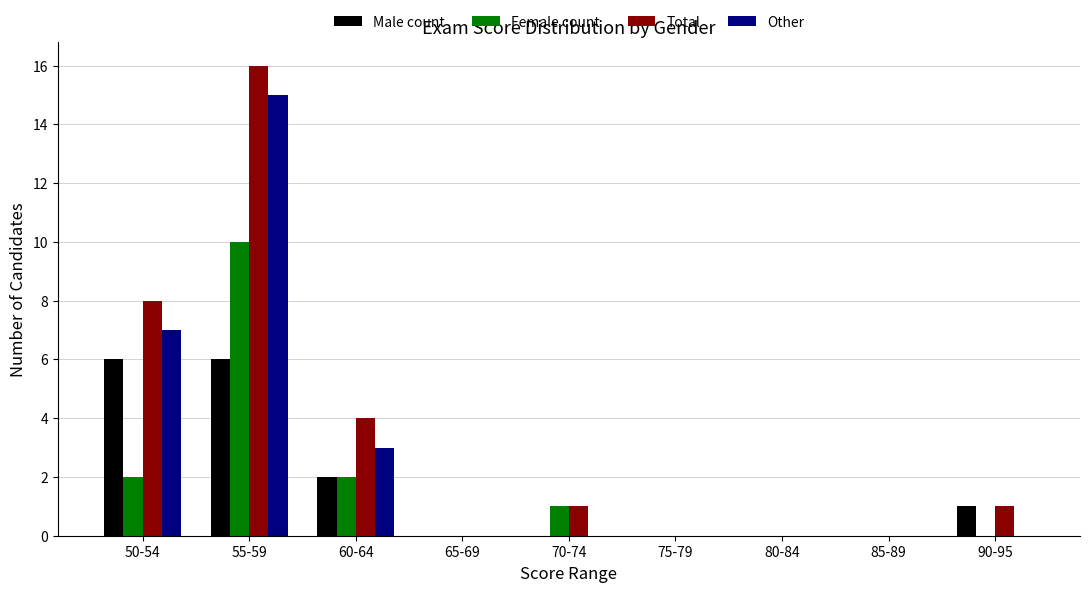

What is the sum of all Female count values?

15